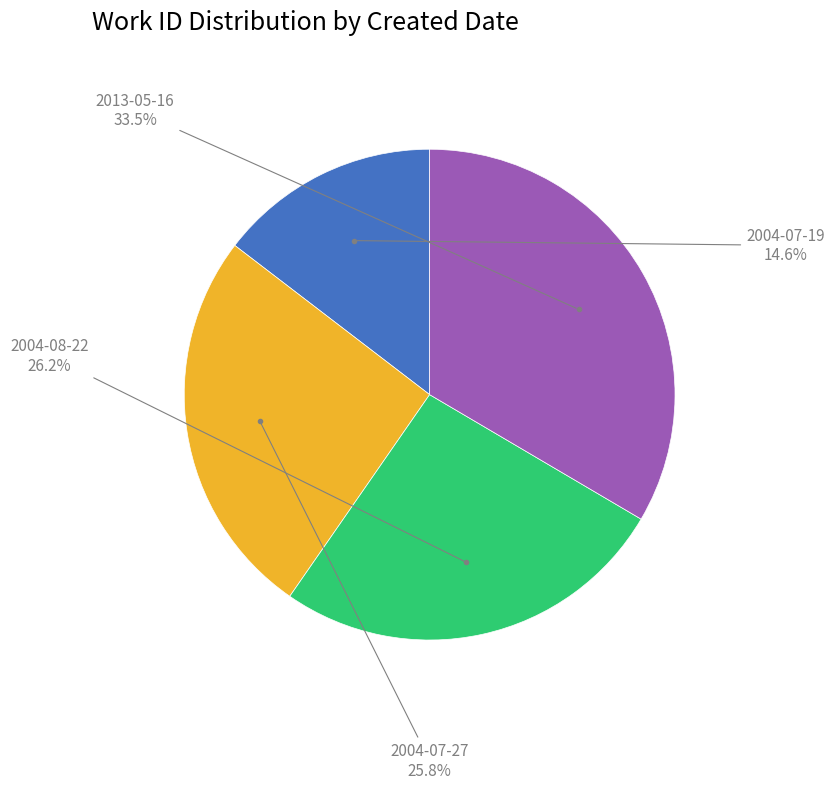

Combined, do 2013-05-16 and 2004-08-22 account for over 50%?

Yes